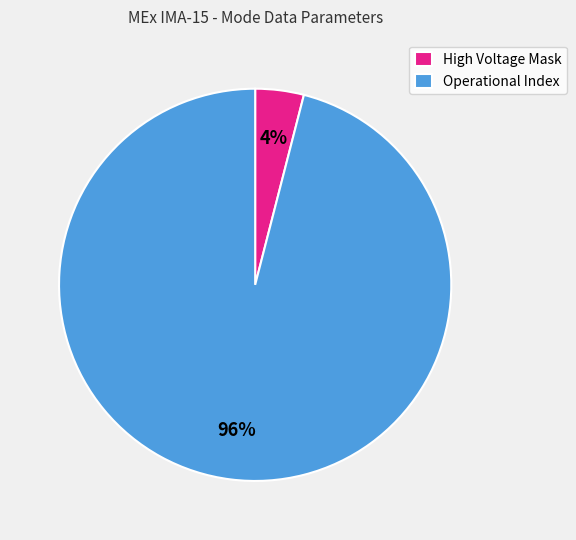

Is the sum of High Voltage Mask and Operational Index greater than half?

Yes